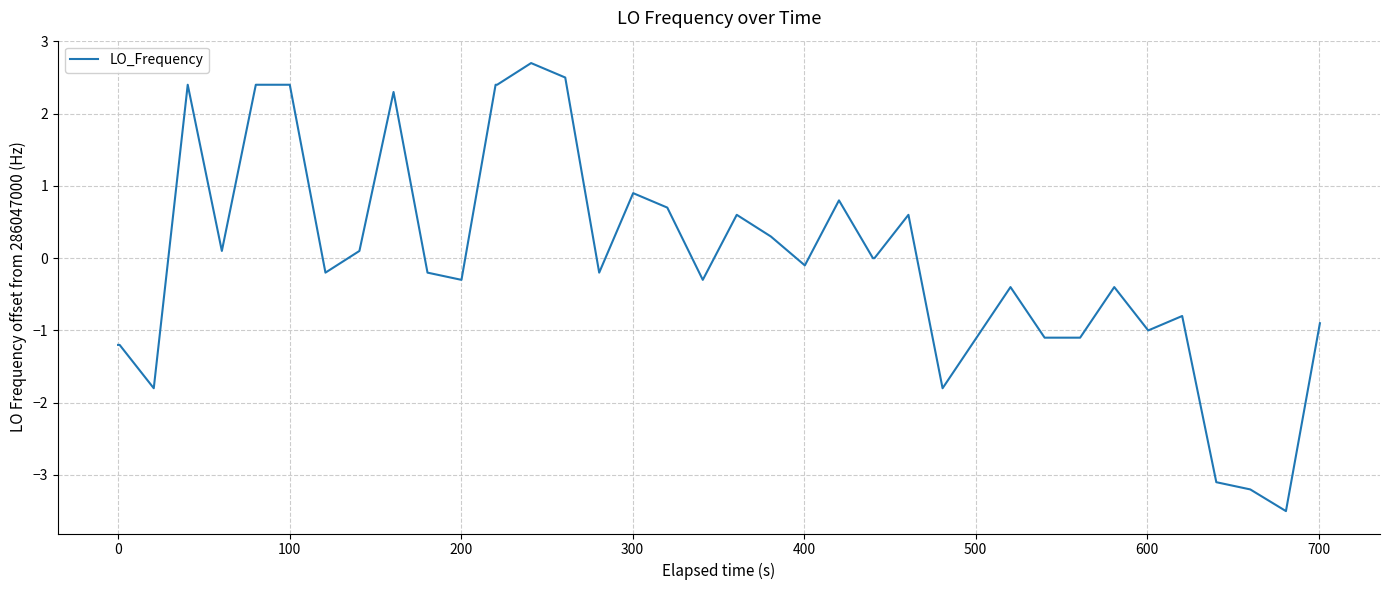

What is the maximum value shown in the chart?

2.7